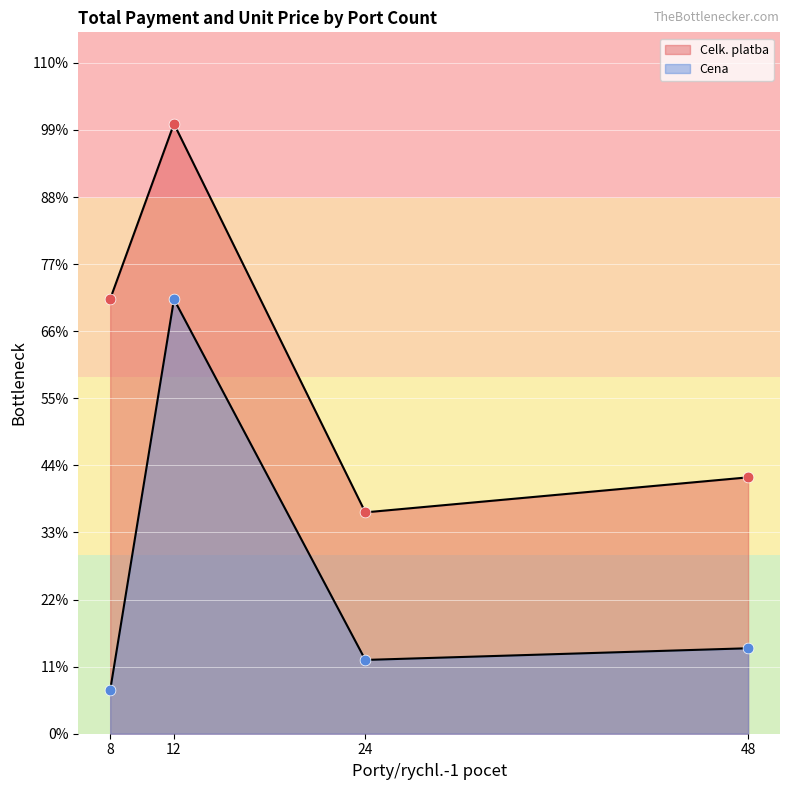

Which series reaches the minimum Y coordinate?

Cena